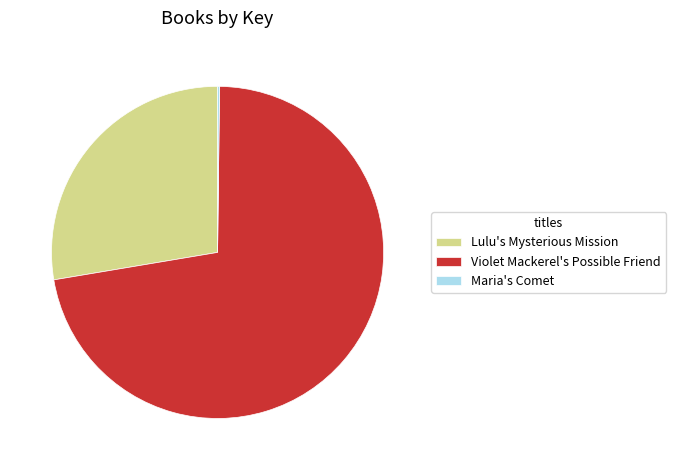

Is there a majority slice in this chart?

Yes